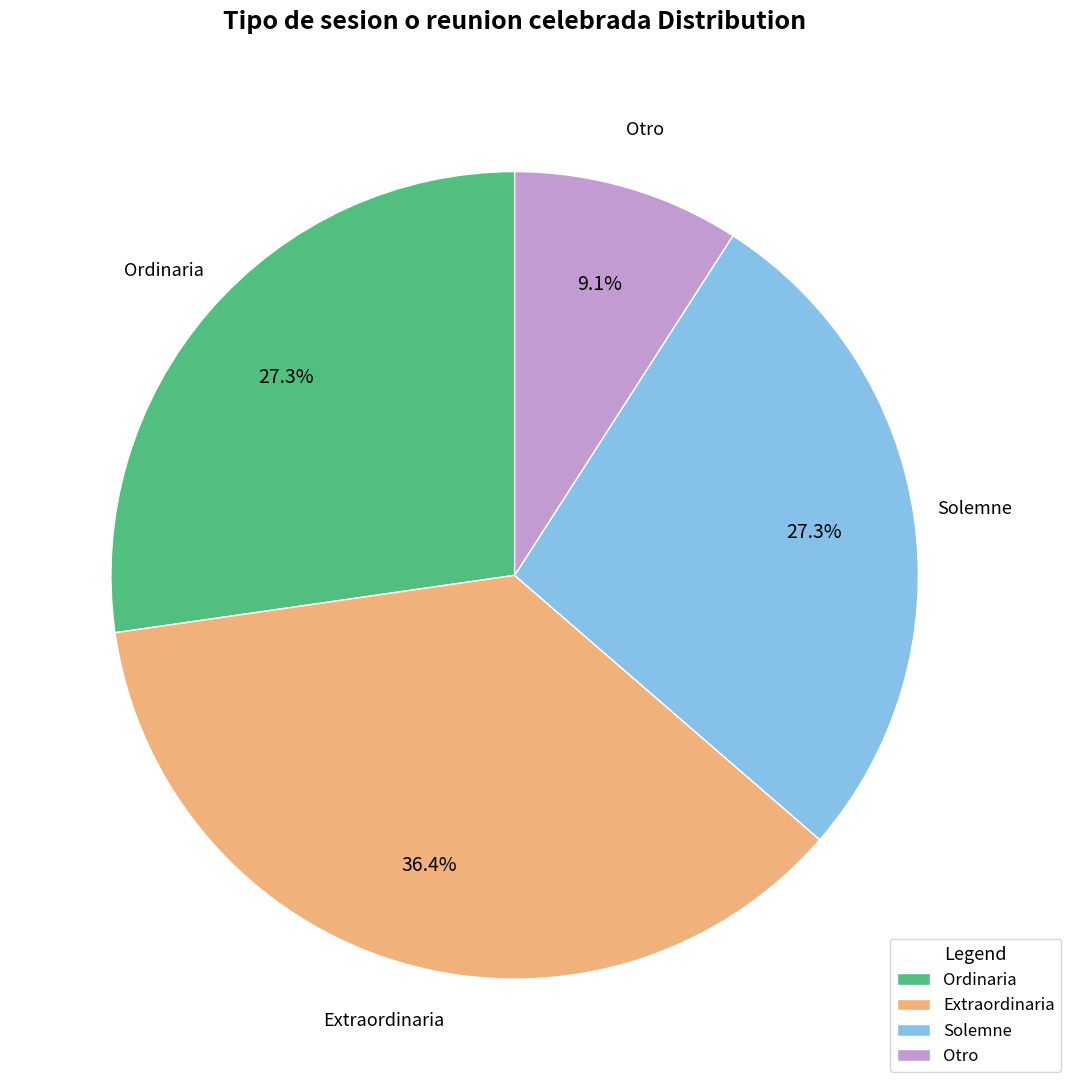

Approximately how many times larger is the value at Ordinaria compared to Solemne?

1.0